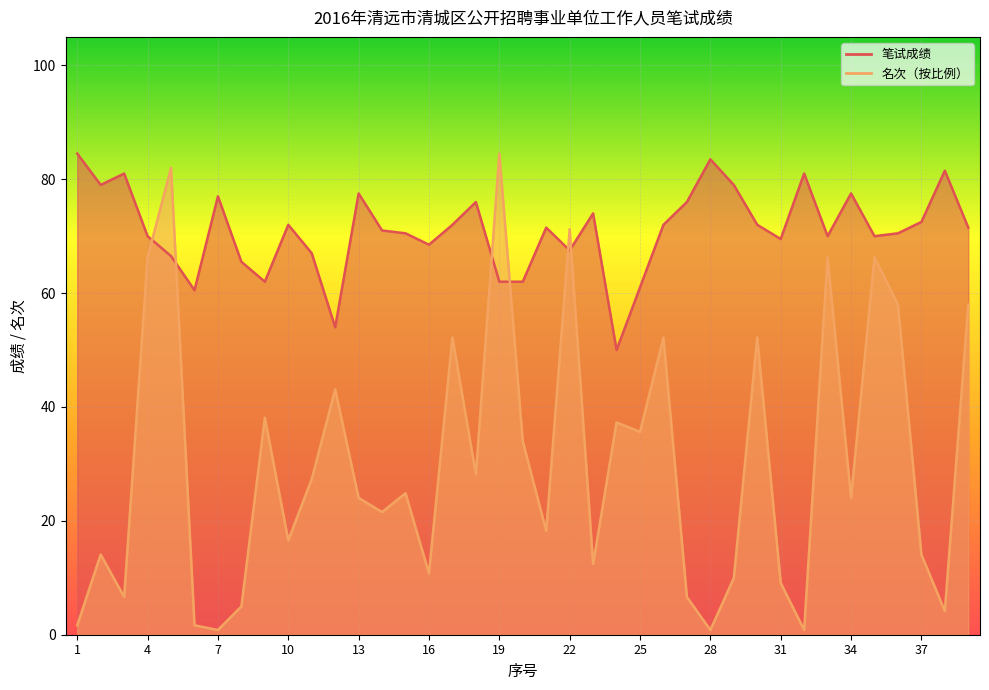

At which category does 笔试成绩 reach its first local peak?

3